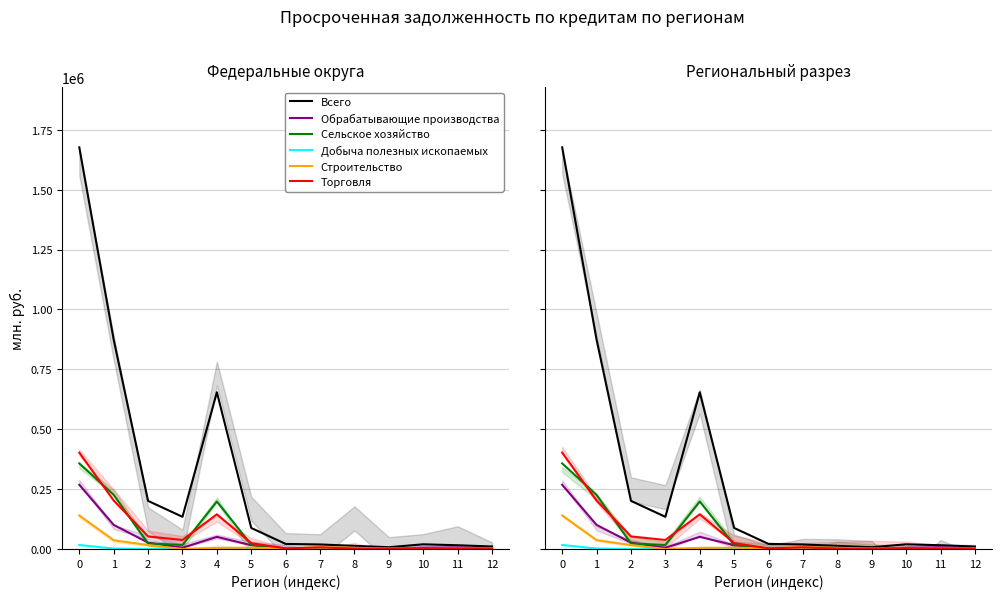

Does the chart display data point markers on the line(s)?

No